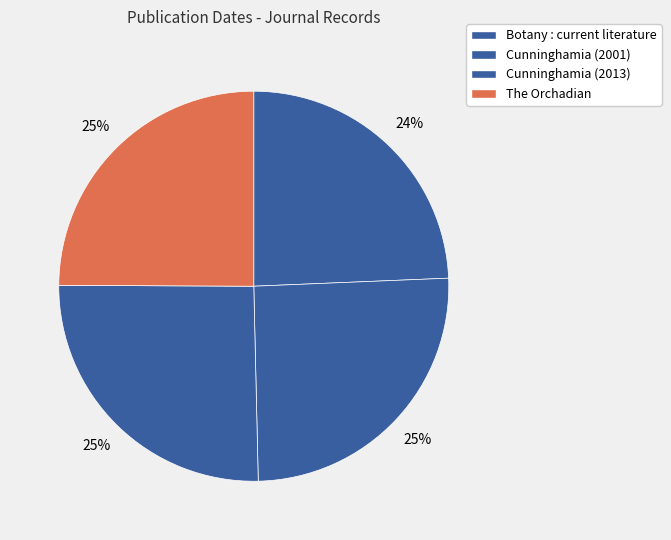

Do The Orchadian and Cunninghamia (2001) together represent more than half of the pie?

Yes